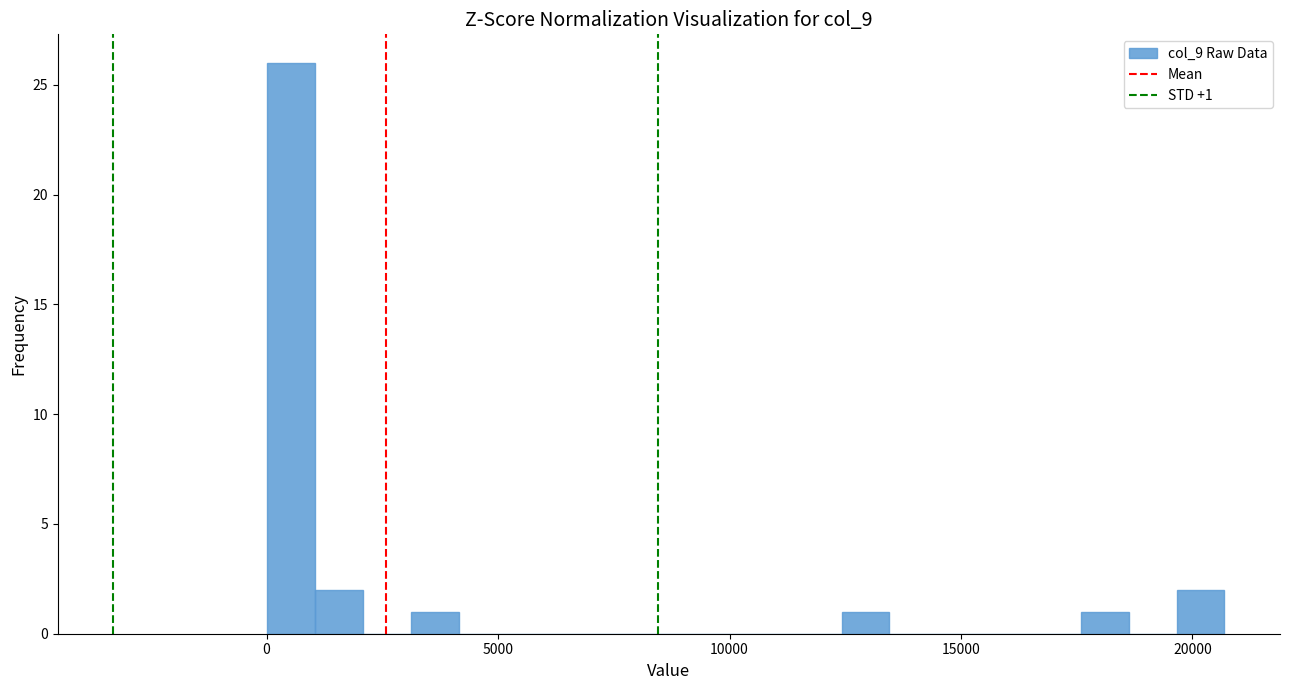

Around what value on the x-axis is the tallest bar? Give the approximate position of its centre, as read against the axis.

500